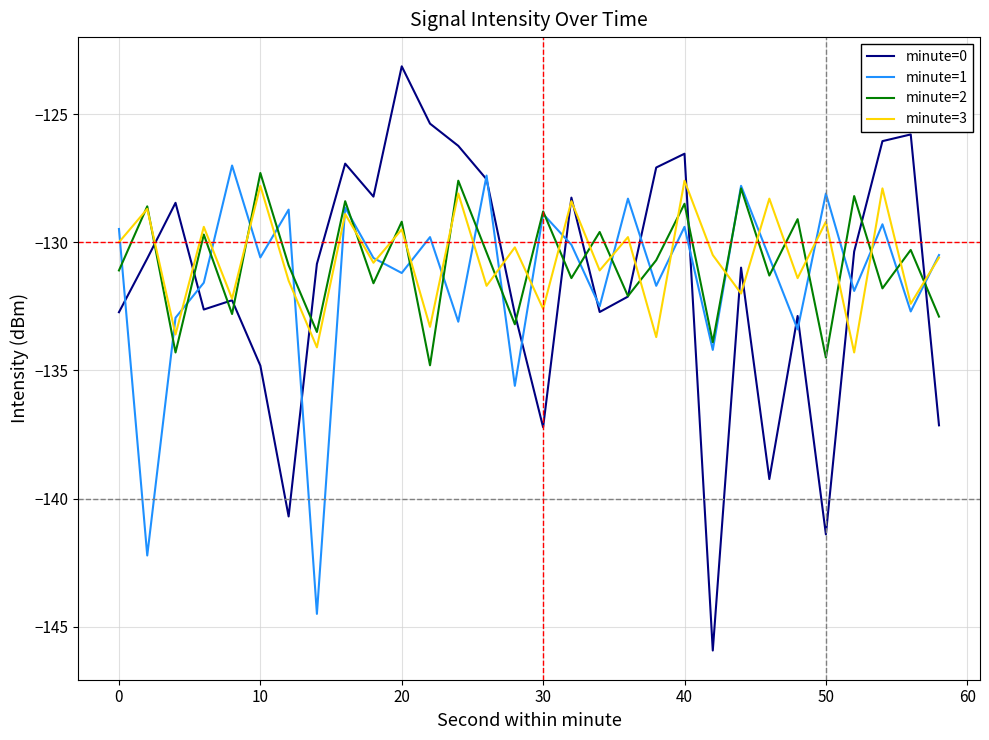

What is the smallest value displayed?

-145.9